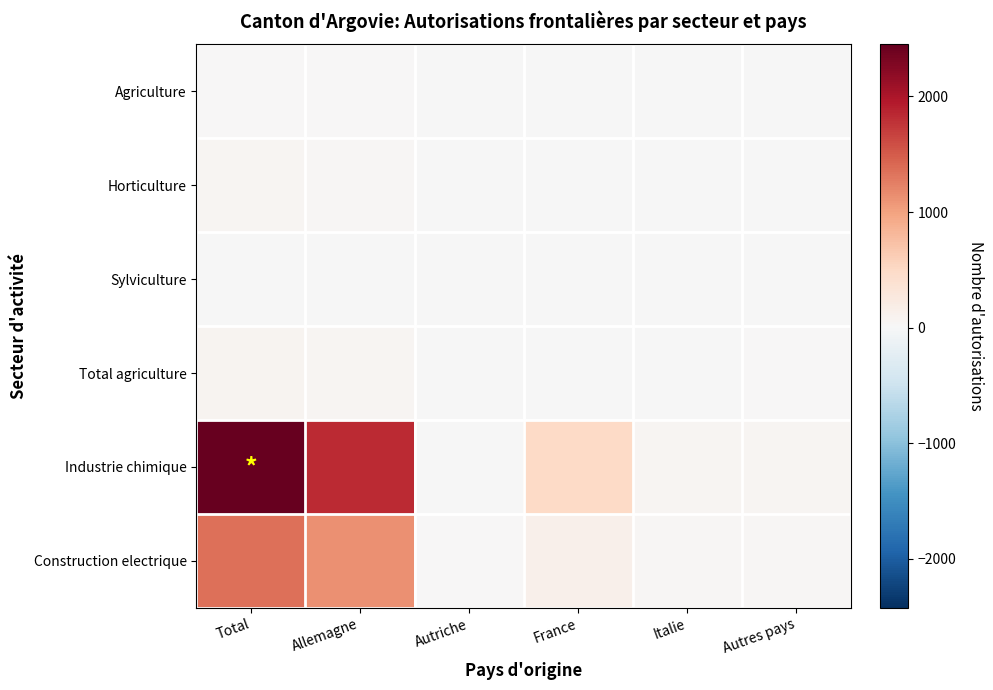

What is the difference between the highest and lowest values at Autriche?

14